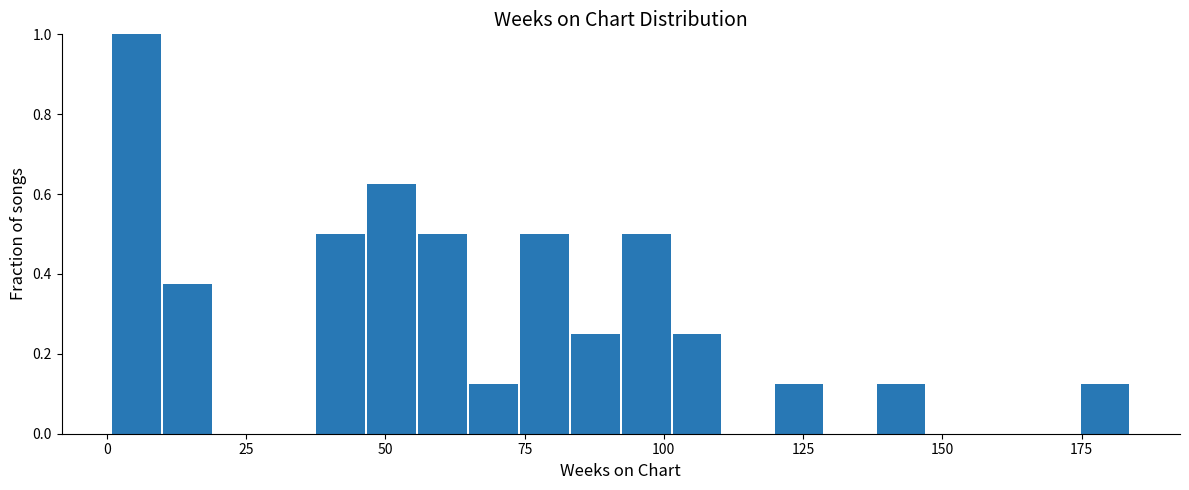

Around what value on the x-axis is the tallest bar? Give the approximate position of its centre, as read against the axis.

5